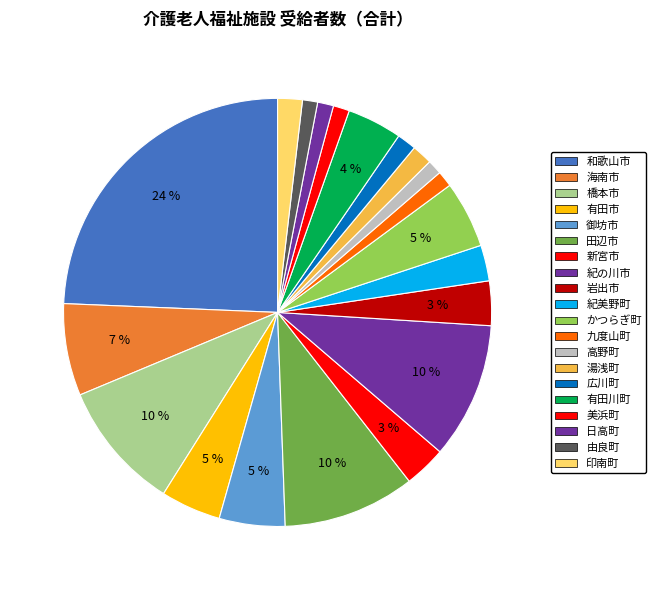

Is it true that 新宮市 is 3% of the pie?

True